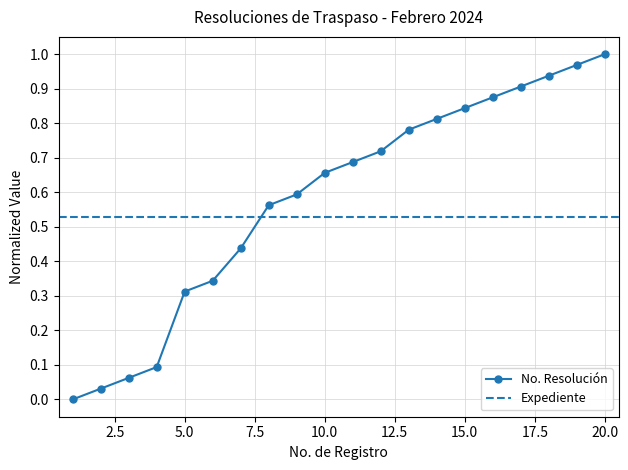

What is the change in value from 12 to 20?

+0.3